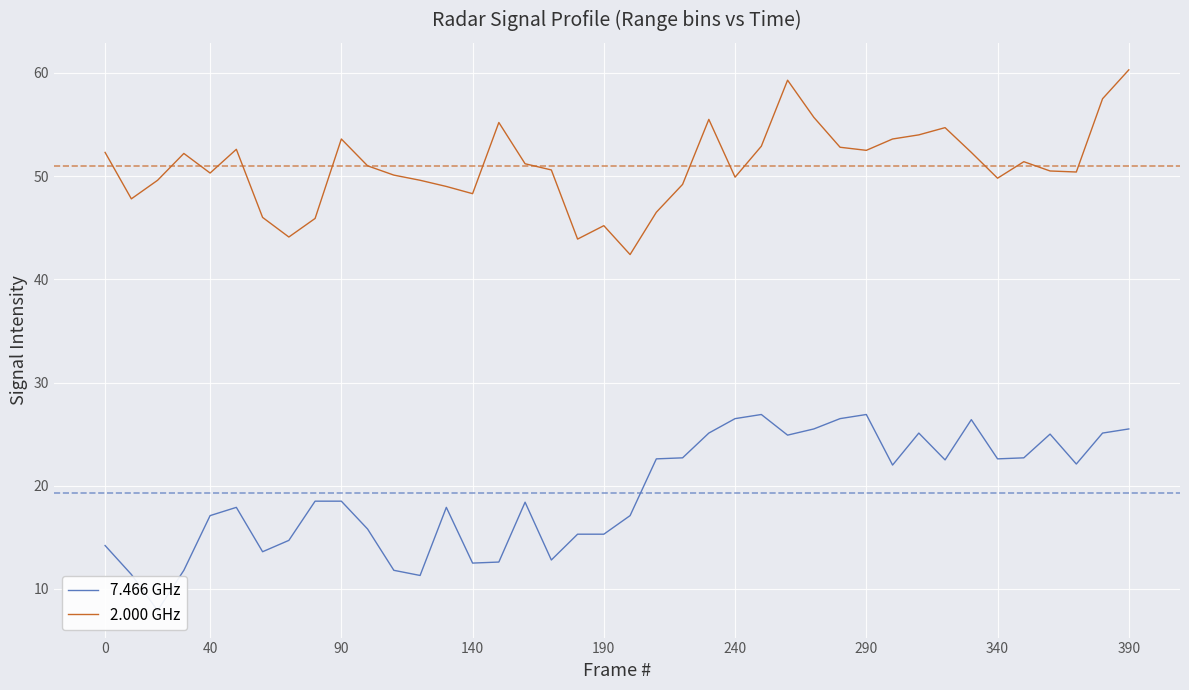

Which series has the largest range (max minus min)?

7.466 GHz